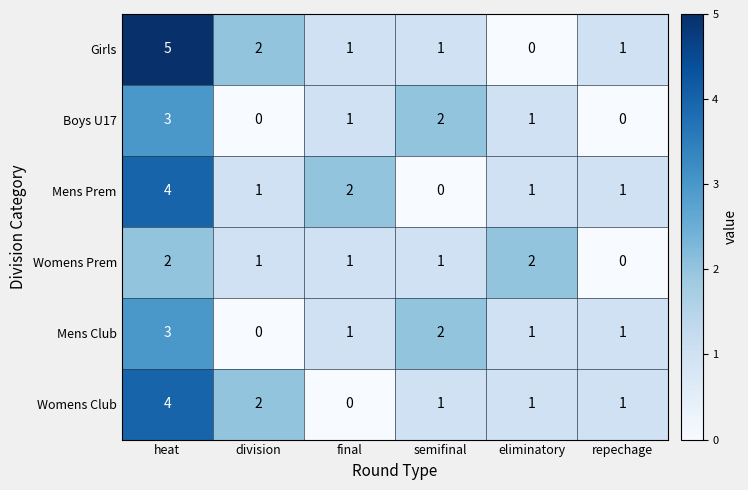

Which series has the largest total across all categories?

Girls